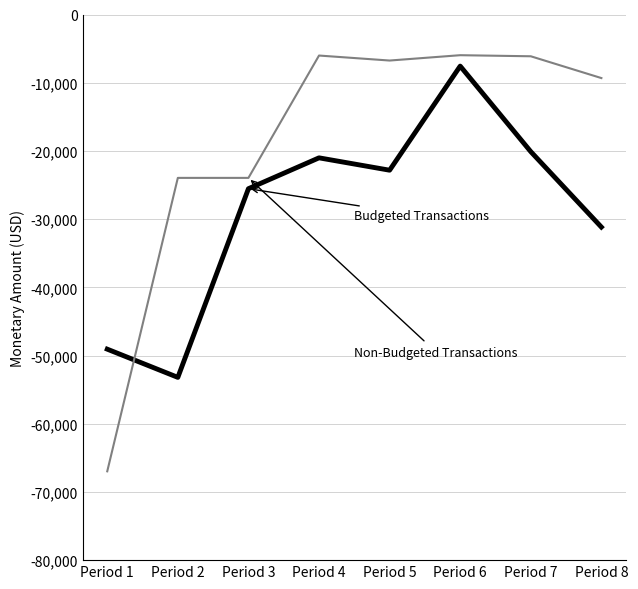

What is the maximum value shown in the chart?

-5966.6